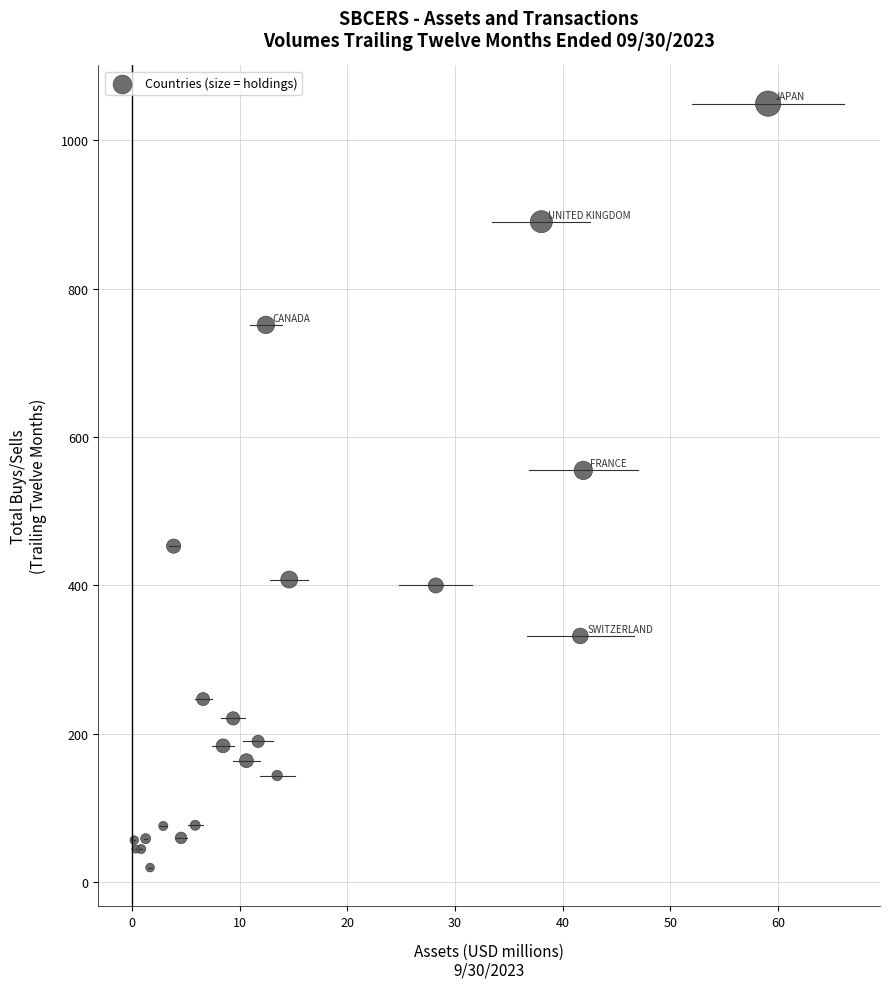

What Y value in the scatter plot is closest to 534?

555